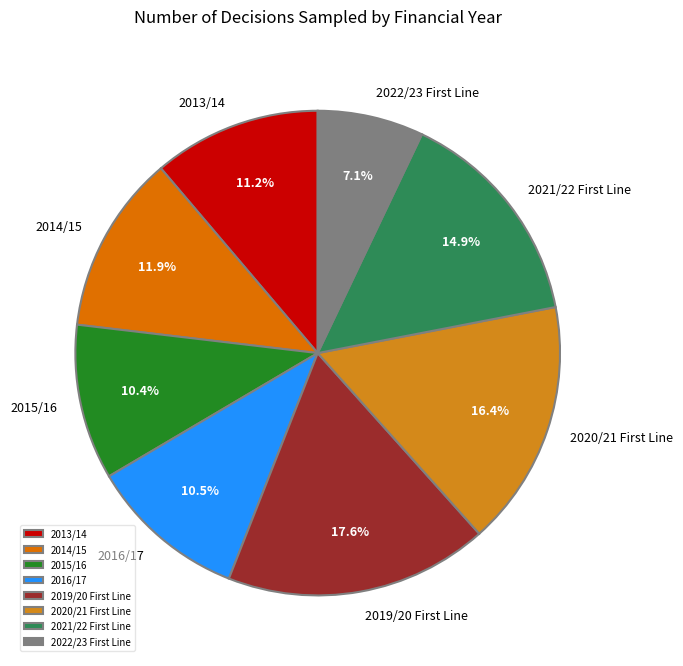

Which category has the biggest portion of the pie?

2019/20 First Line